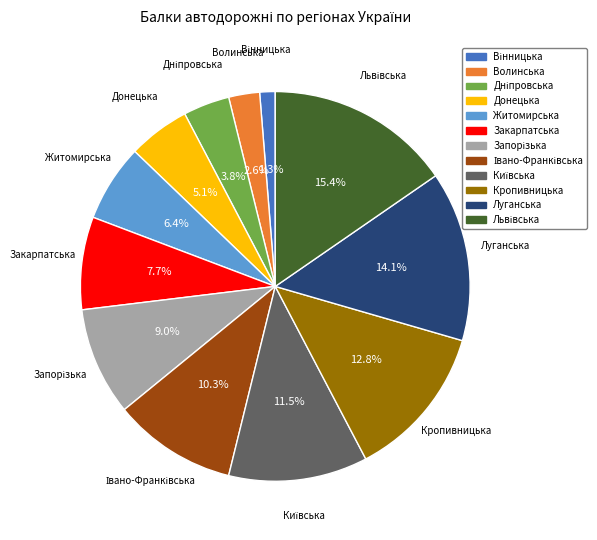

What percentage is NOT represented by Кропивницька?

87.2%